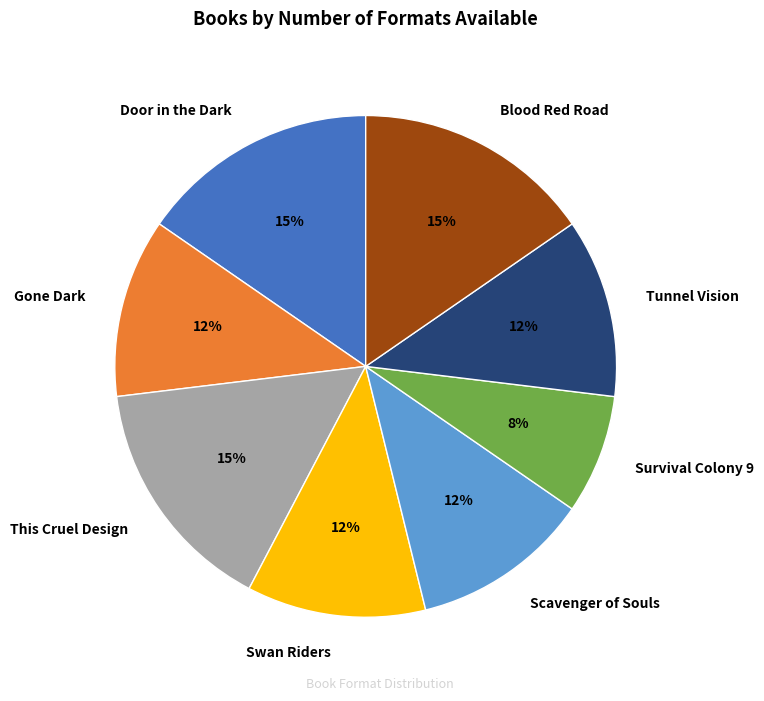

The Swan Riders slice represents 12% of the pie. True or false?

True